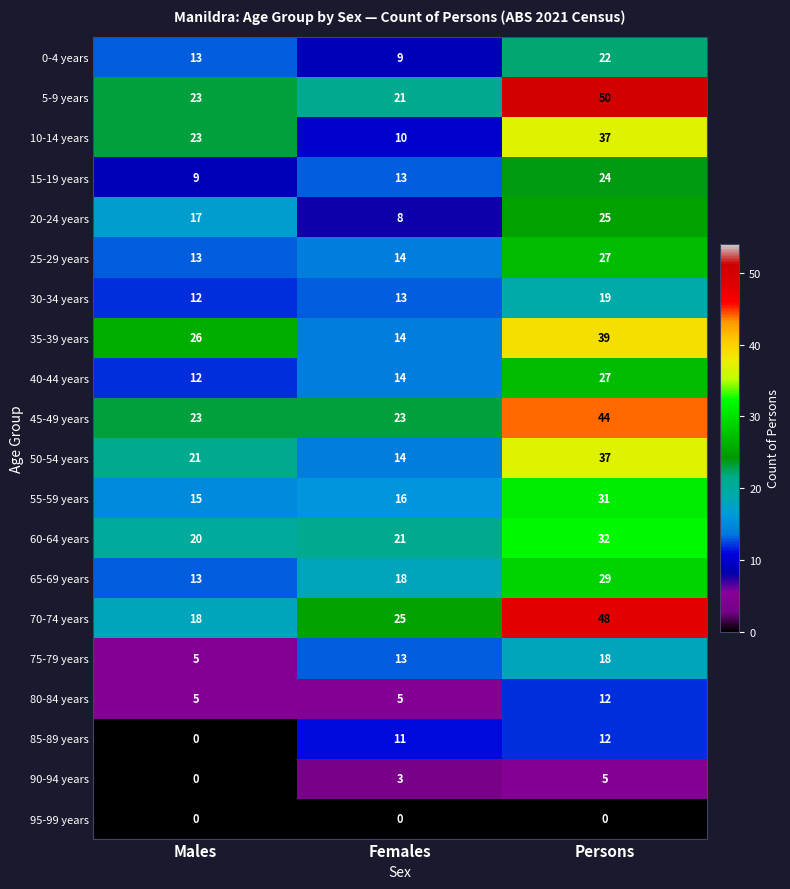

At which category does the chart reach its peak across all series?

Persons